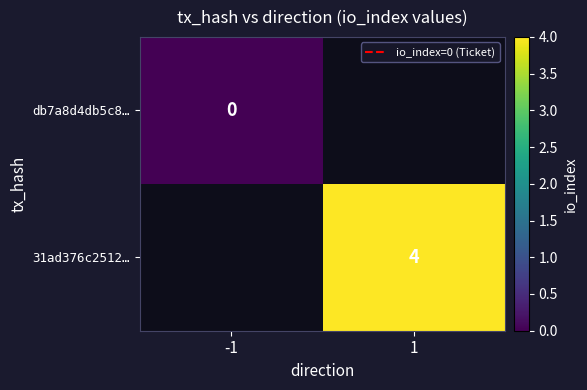

How many categories are shown in the chart?

2